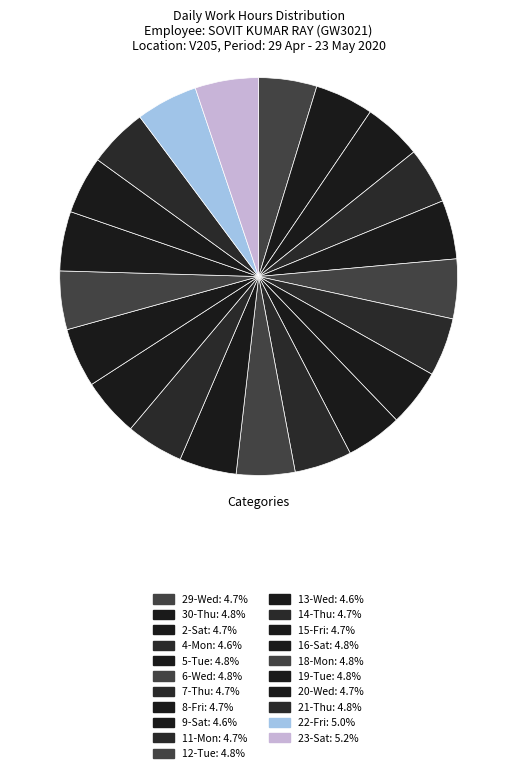

To the nearest percent, what portion does 22-Fri represent?

5%